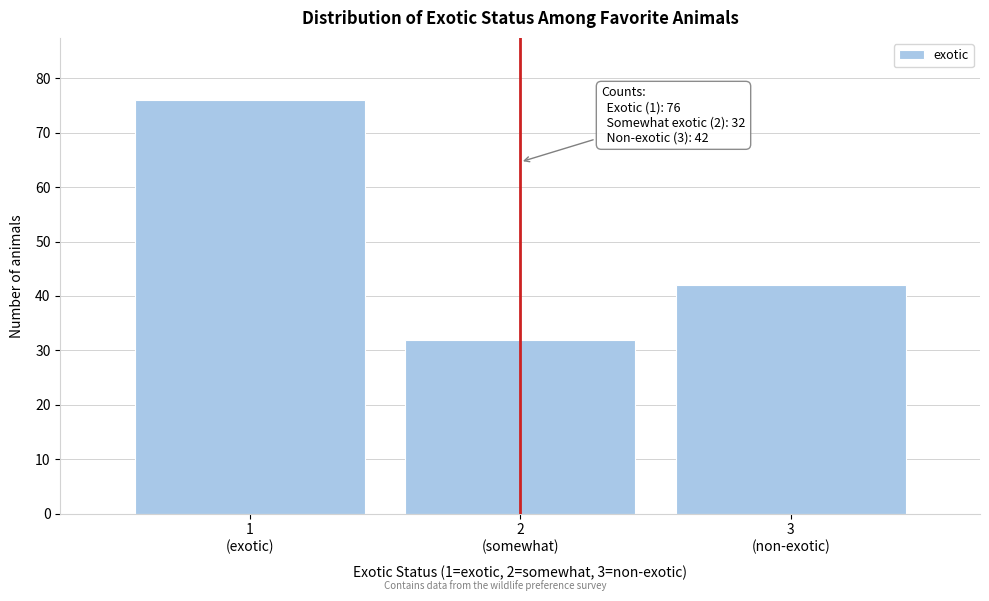

Reading left to right, what are all the values shown in this chart?

76	32	42